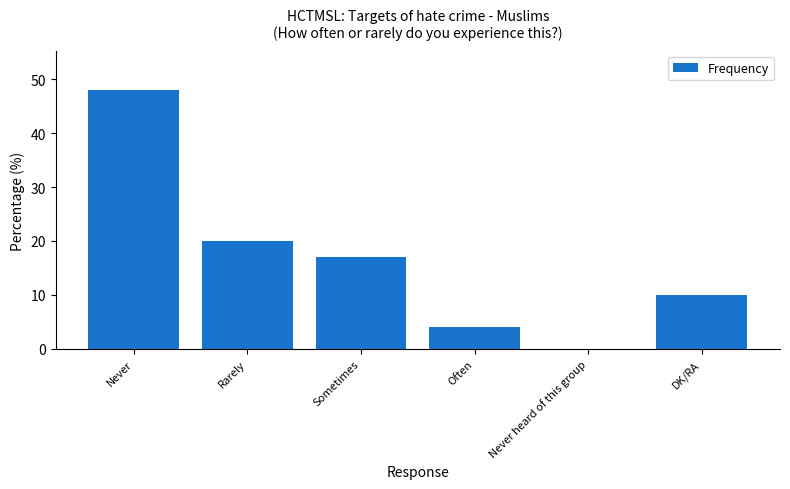

What value does the data have at Sometimes, to the nearest 5?

15